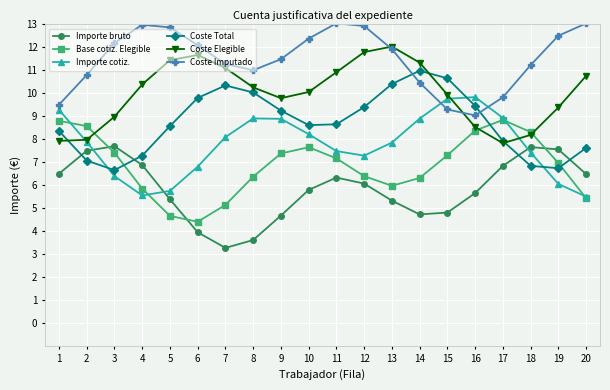

How many values in the Importe bruto series are below 6?

10